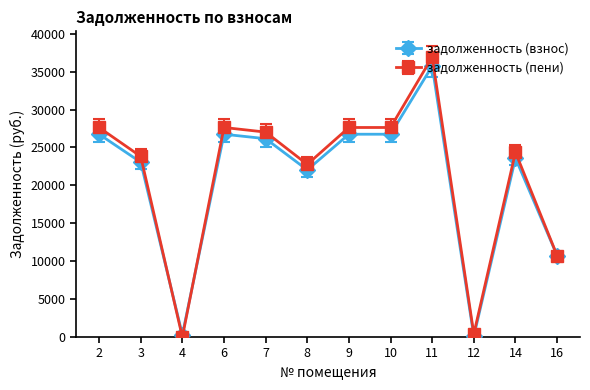

At how many categories does at least one series exceed 19630?

9